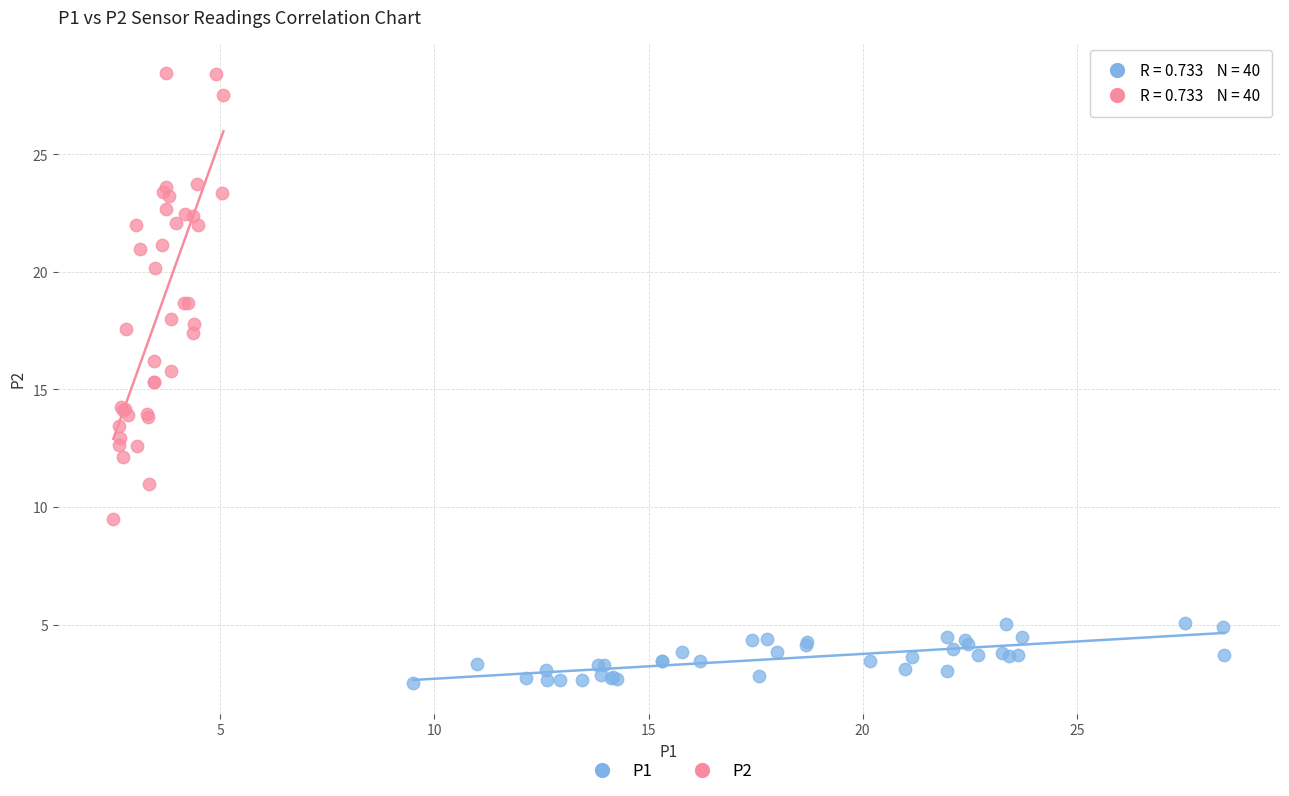

Which series reaches the maximum Y coordinate?

P2